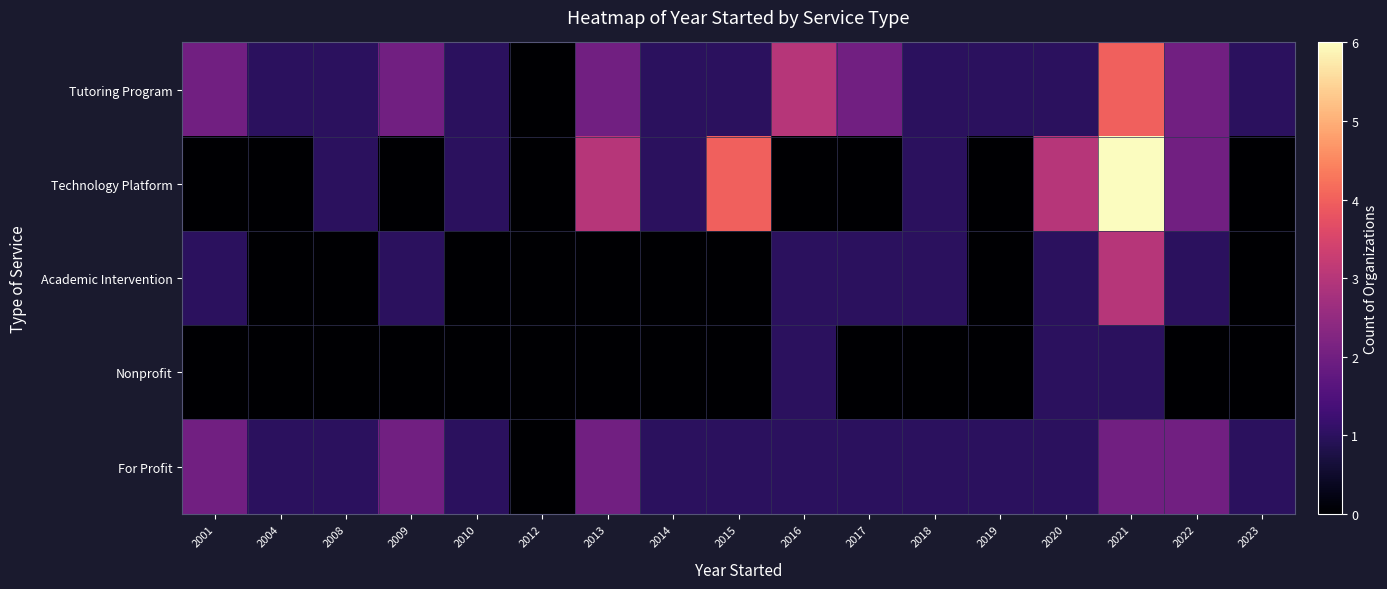

List the series in order of their peak value, highest first.

Technology Platform, Tutoring Program, Academic Intervention, For Profit, Nonprofit